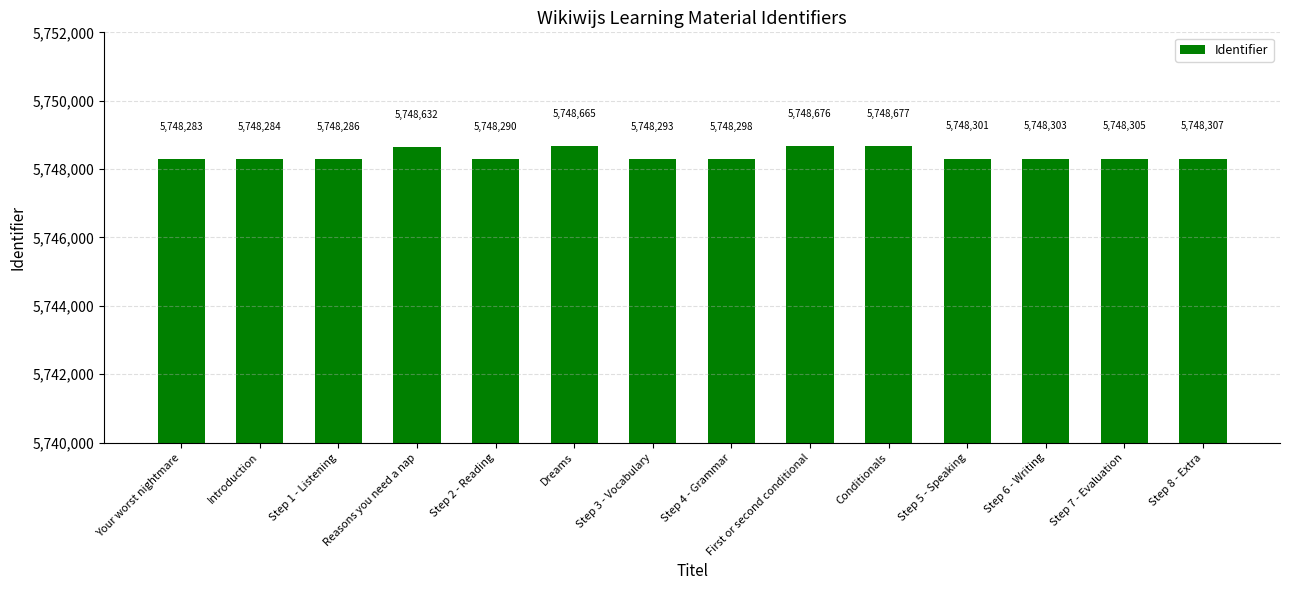

How many bars are there in total?

14